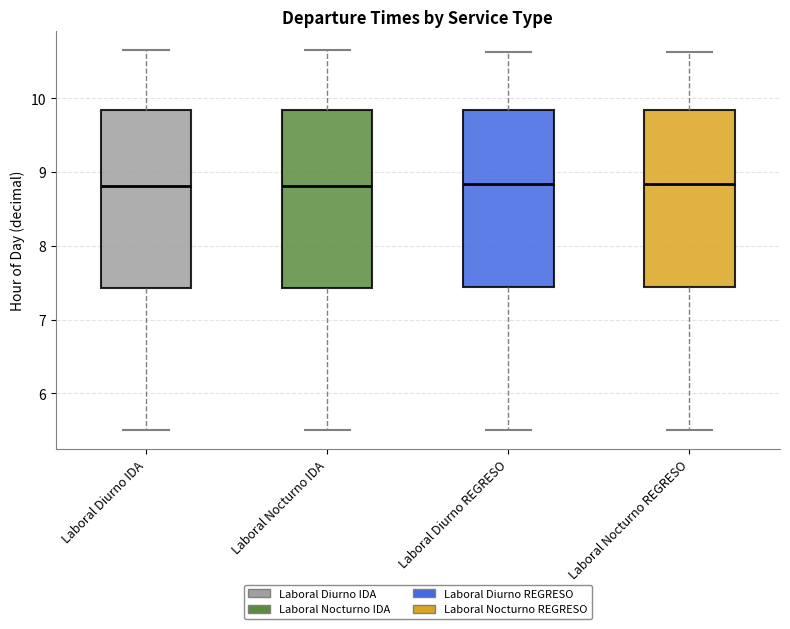

Where does the median line of the box for Laboral Diurno REGRESO sit on the y-axis? The values are not printed on the chart, so give them approximately, as read against the axis.

8.8